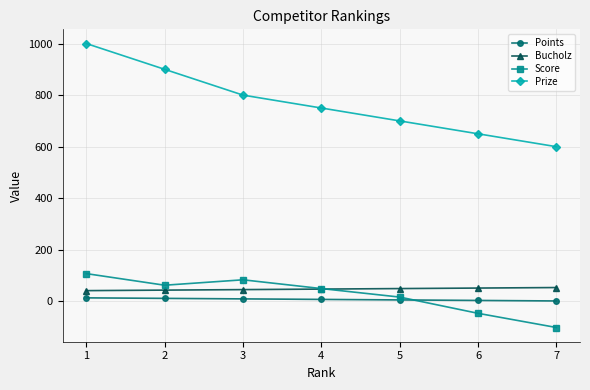

How many intersections are there between Score and Points?

1